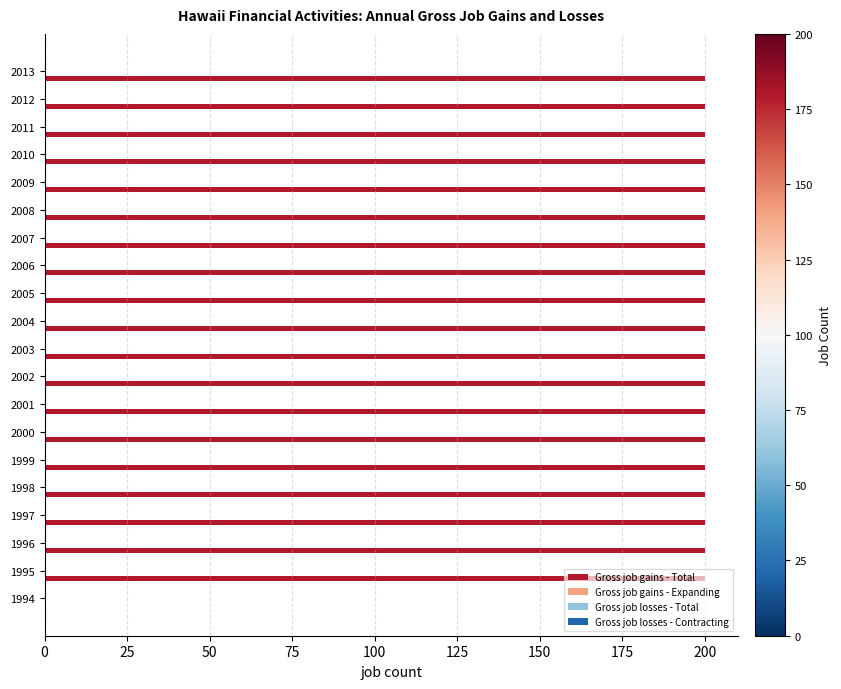

How many series are shown in this chart?

1